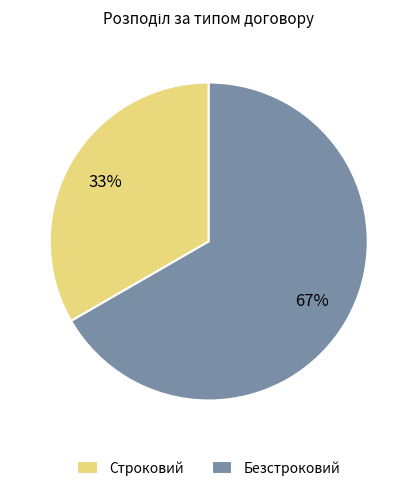

What is the largest slice in the pie chart?

Безстроковий